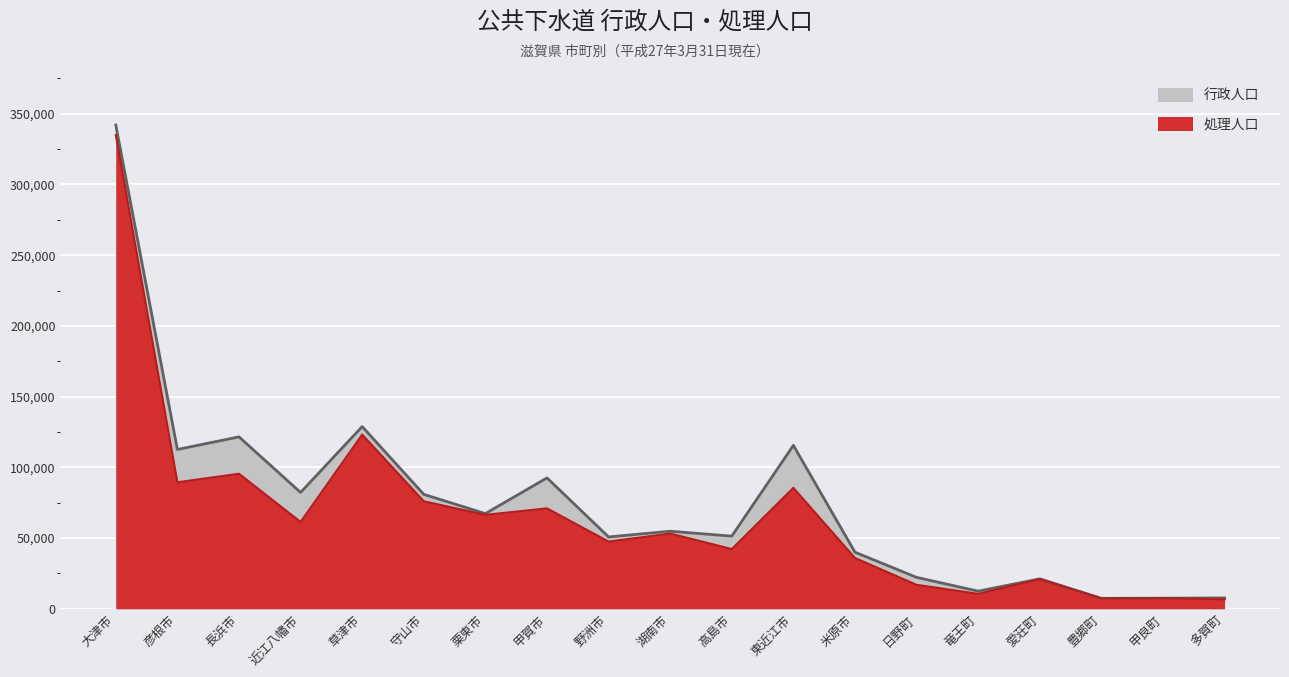

How many data points does each series have?

19